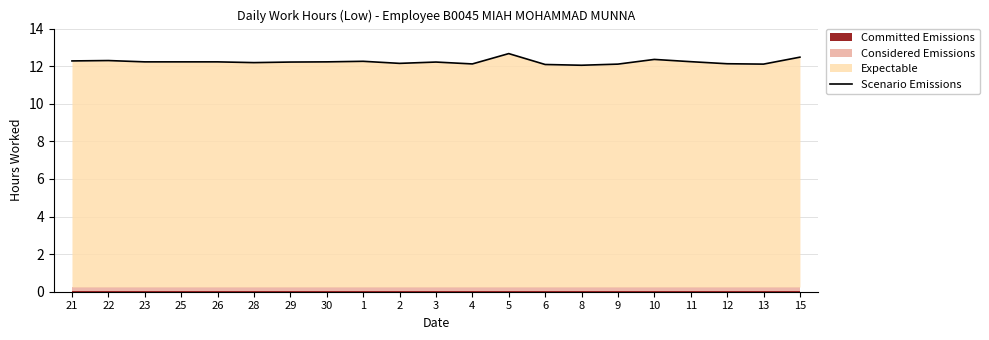

What is the sum of the values at 15 and 29?

24.7